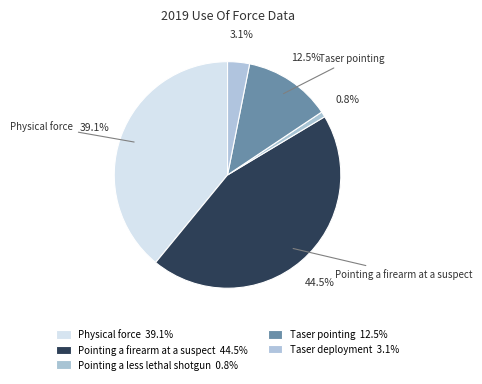

To the nearest percent, what is the difference between the Taser pointing and Pointing a firearm at a suspect slice percentages?

32%